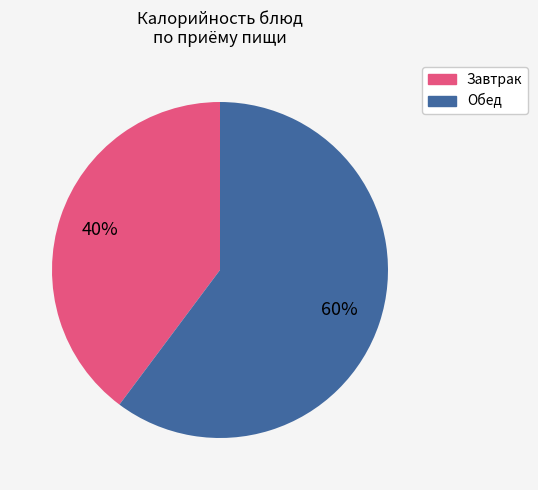

Is there a majority slice in this chart?

Yes